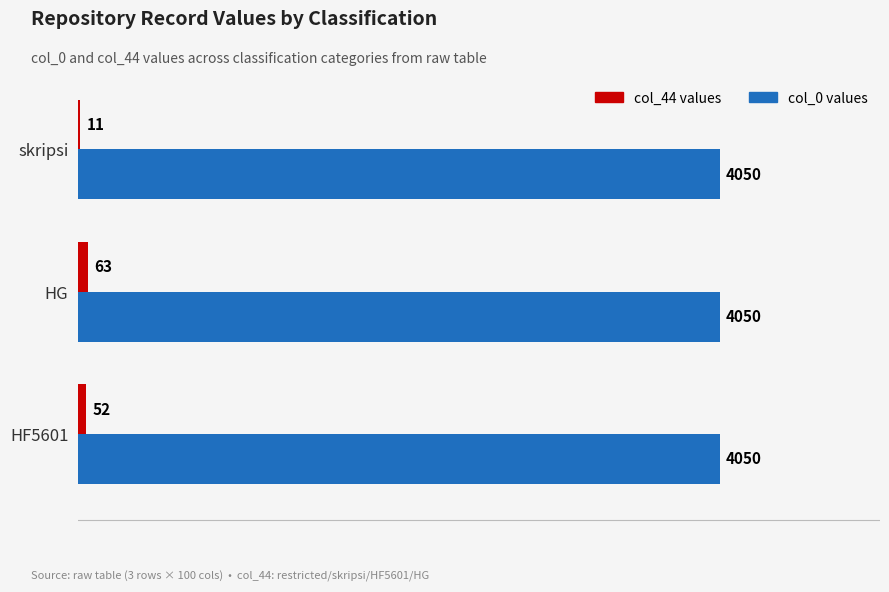

How many col_44 values values are between 11 and 63?

3